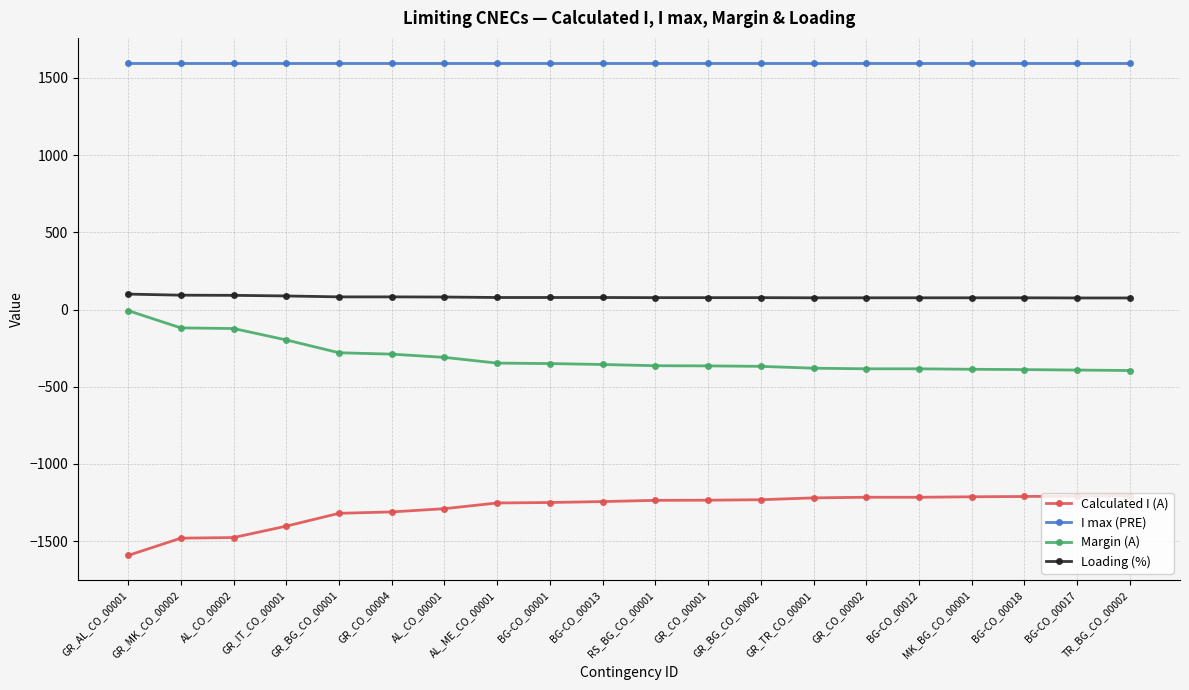

What is the greatest value displayed?

1600